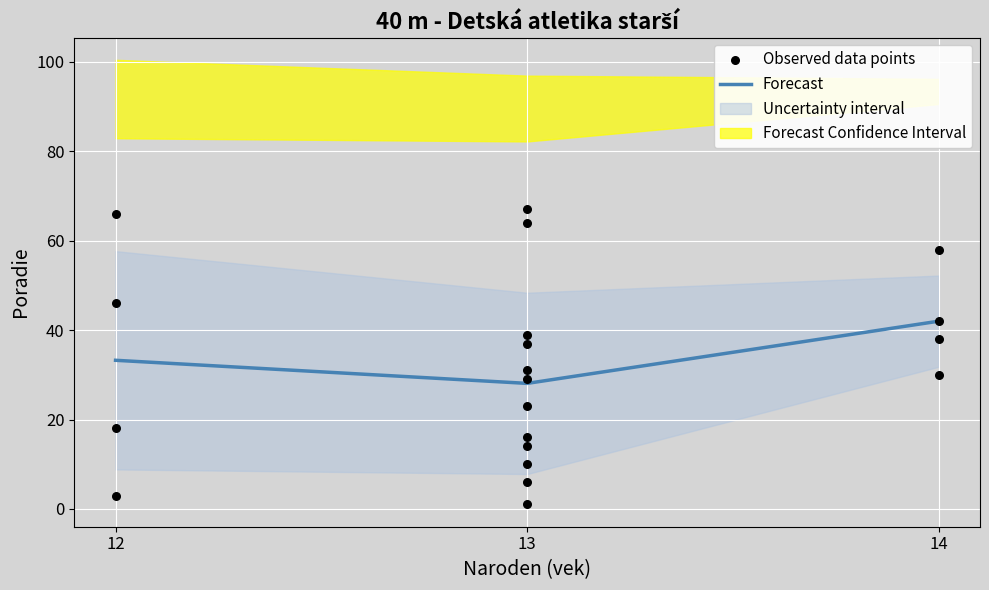

Approximately how many times larger is the value at 14 compared to 12?

0.7